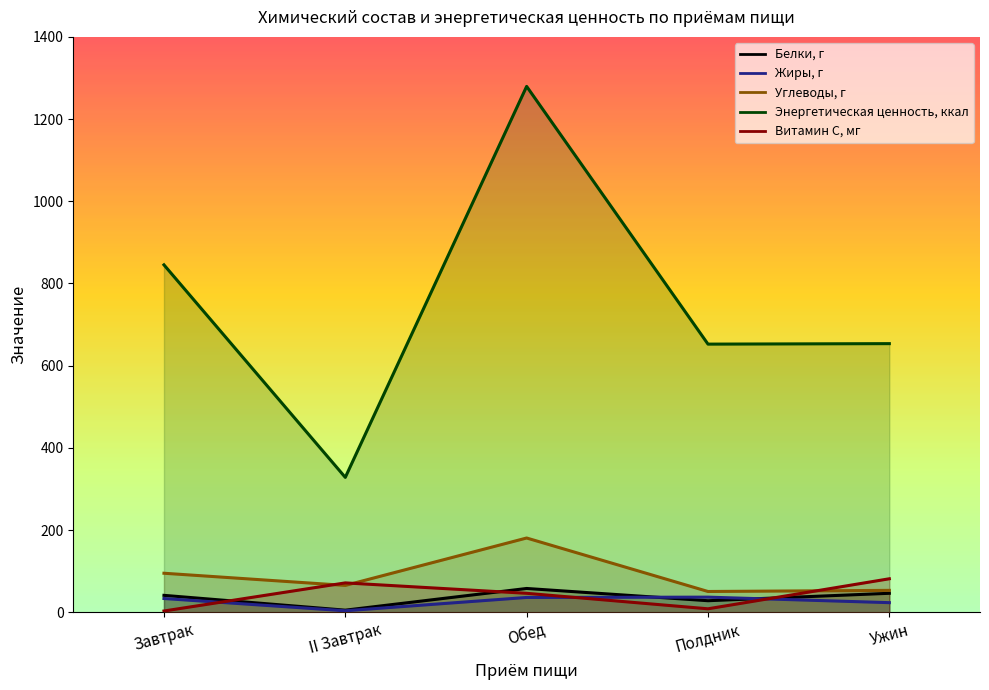

What is the sum of all Белки, г values?

177.8